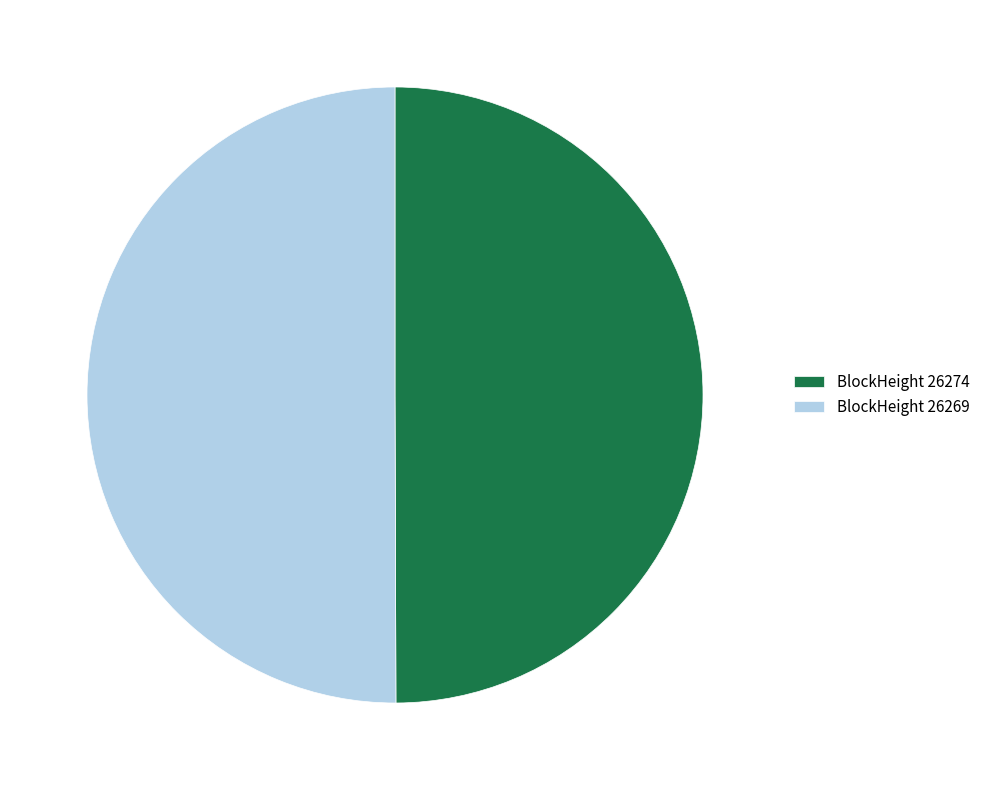

Is the sum of BlockHeight 26269 and BlockHeight 26274 greater than half?

Yes